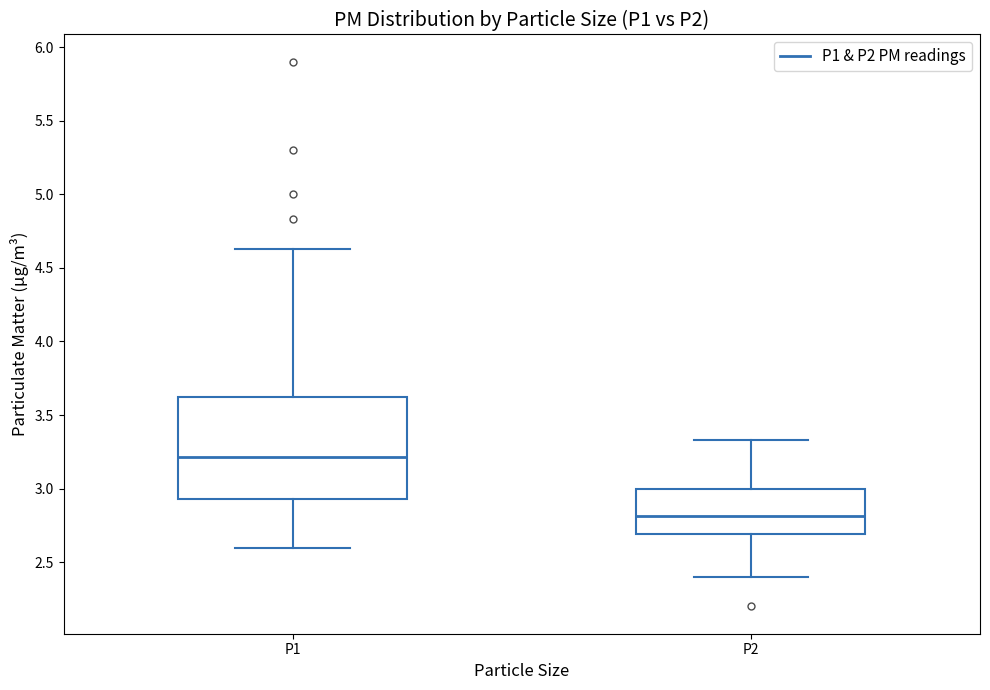

Reading left to right, transcribe this box plot: for each box, give where its median line is, the range the box spans, and where its two whiskers end, as read against the y-axis. The values are not printed on the chart, so give them approximately, as read against the axis.

P1: median 3.20, box 2.95 to 3.65, whiskers 2.60 to 4.65
P2: median 2.80, box 2.70 to 3.00, whiskers 2.40 to 3.35